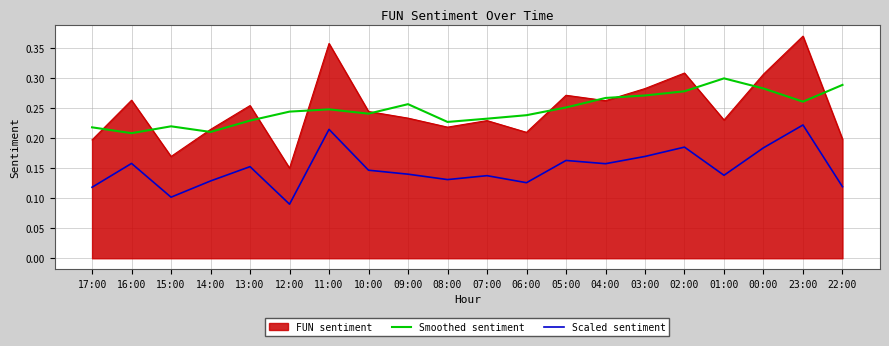

List the series in order of their peak value, lowest first.

Scaled sentiment, Smoothed sentiment, FUN sentiment